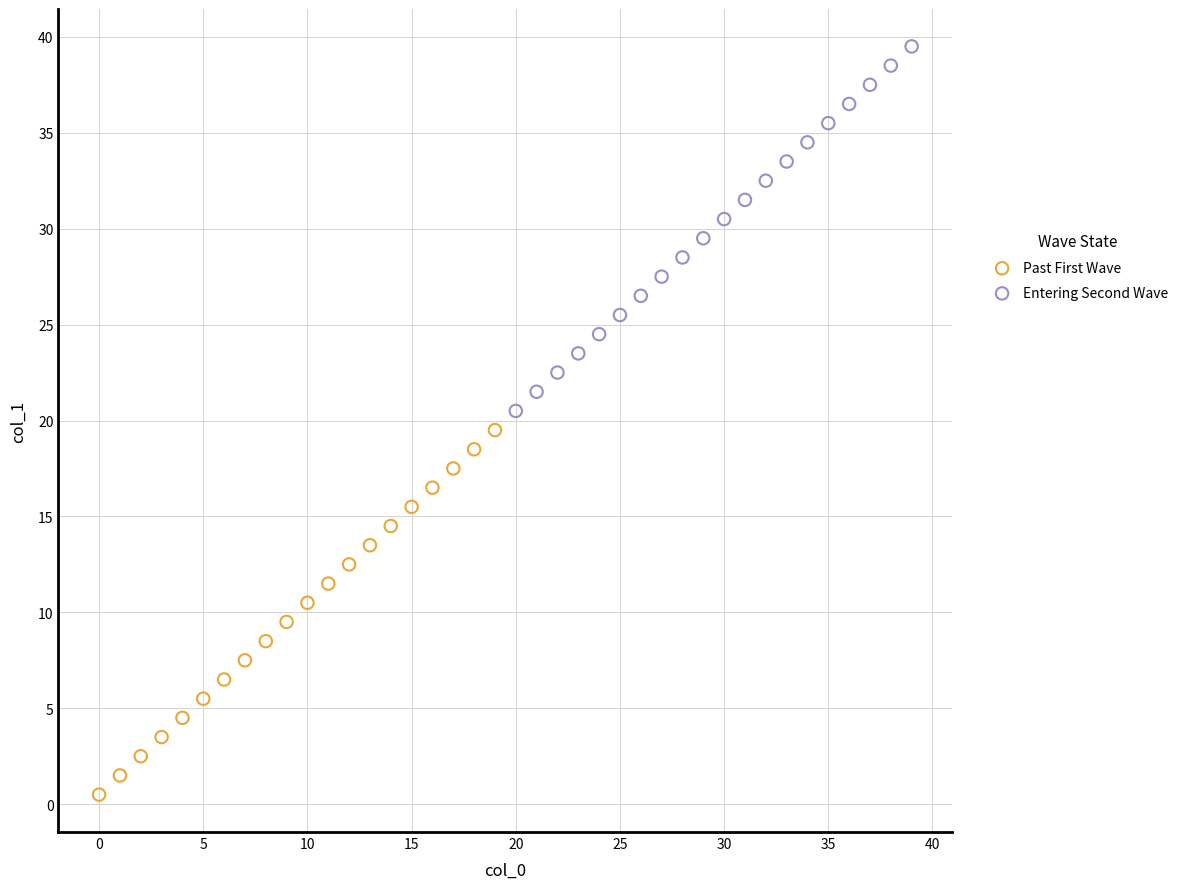

Which series reaches the maximum Y coordinate?

Entering Second Wave